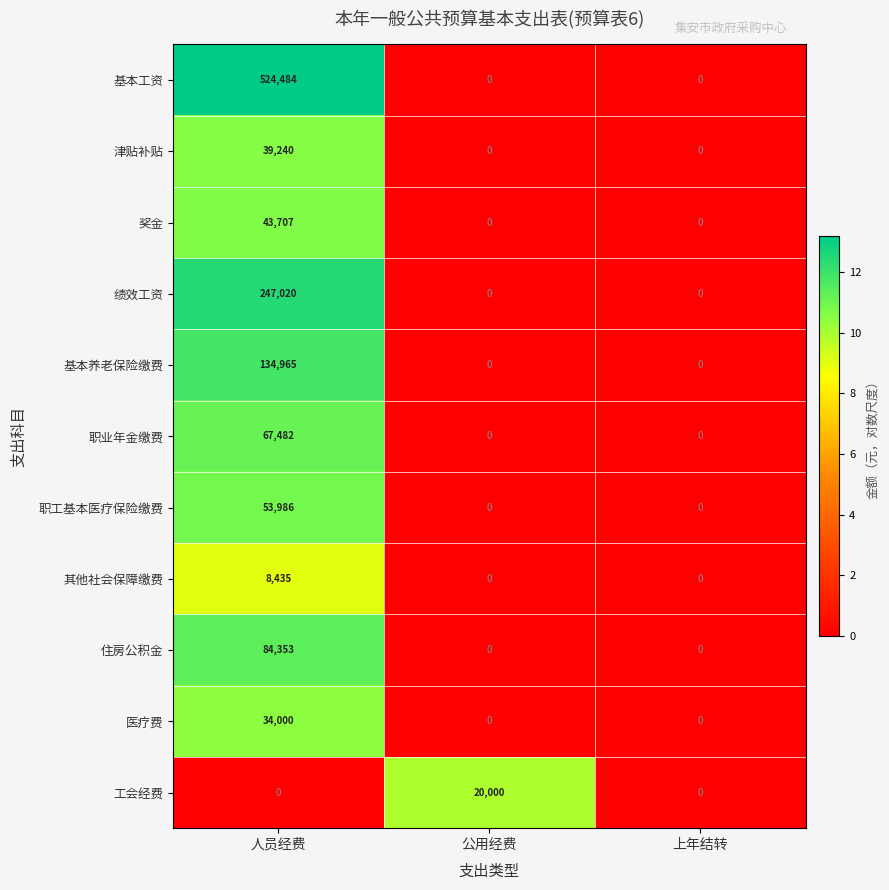

Rank the series by their maximum value, from highest to lowest.

基本工资, 绩效工资, 基本养老保险缴费, 住房公积金, 职业年金缴费, 职工基本医疗保险缴费, 奖金, 津贴补贴, 医疗费, 工会经费, 其他社会保障缴费